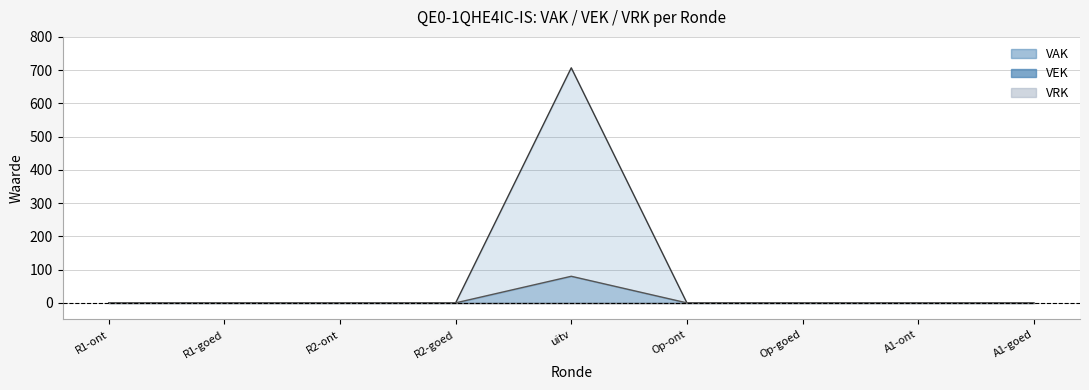

True or false: VAK has a value of -260 at A1-ont.

False